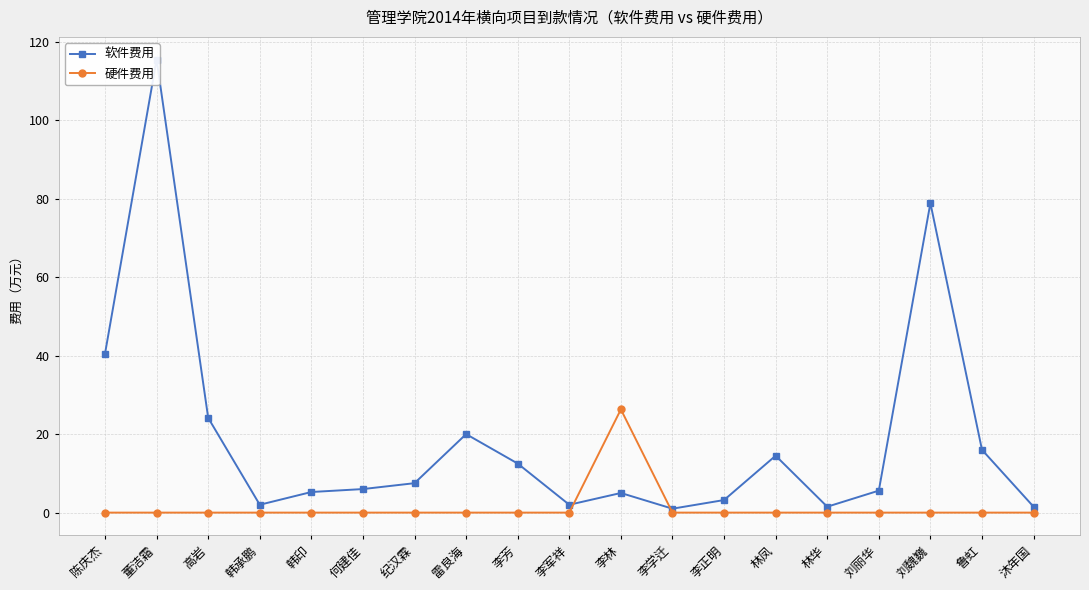

What is the label of the 4th point from the left?

韩承鹏